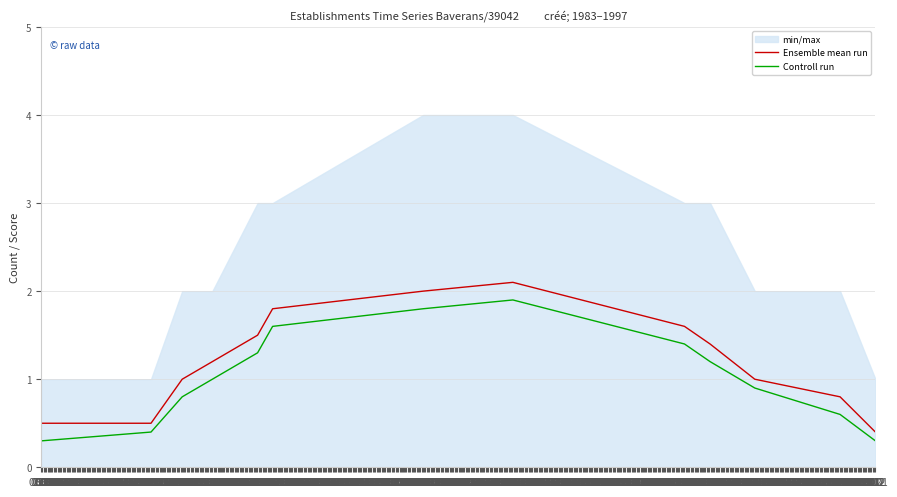

What is the sum of all Controll run values?

13.5